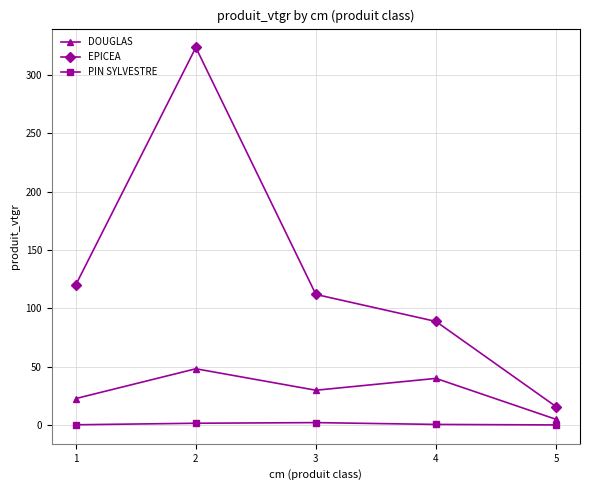

Rank the categories by EPICEA value from highest to lowest.

2, 1, 3, 4, 5